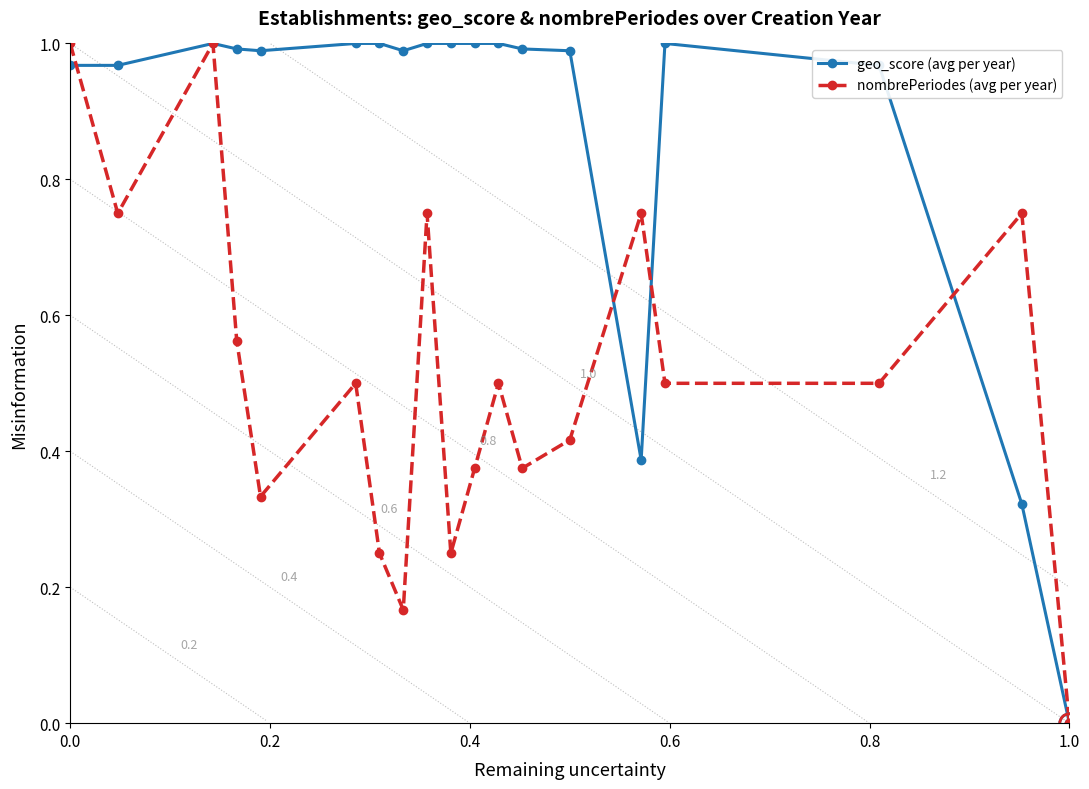

Reading left to right, what are all the values shown in this chart?

geo_score (avg per year): 1.0	1.0	1.0	1.0	1.0	1.0	1.0	1.0	1.0	1.0	1.0	1.0	1.0	1.0	0.4	1.0	1.0	0.3	0.0
nombrePeriodes (avg per year): 1.0	0.8	1.0	0.6	0.3	0.5	0.2	0.2	0.8	0.2	0.4	0.5	0.4	0.4	0.8	0.5	0.5	0.8	0.0